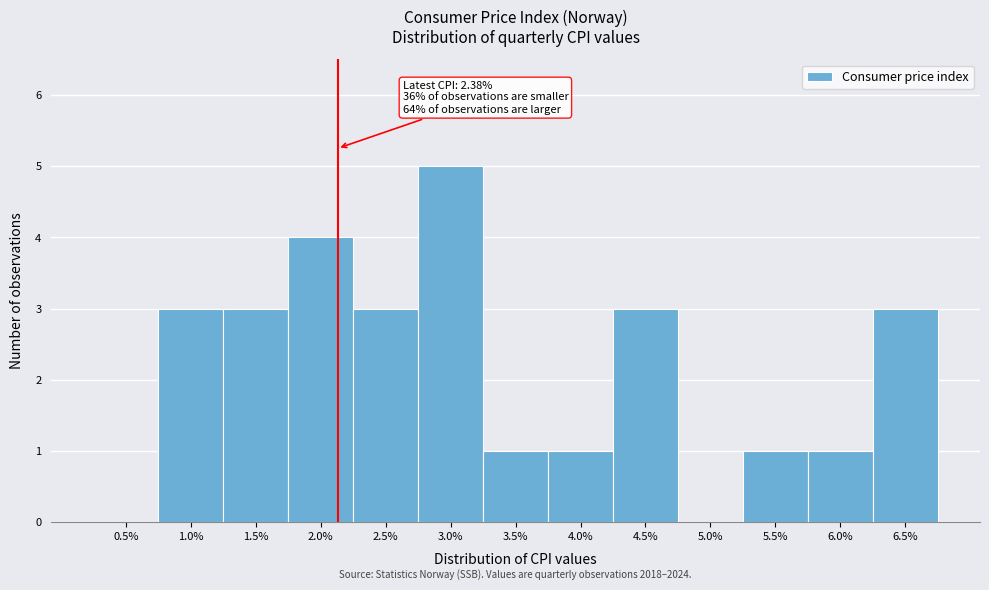

Reading left to right, list all the values displayed in this chart.

0.5%=0	1.0%=3	1.5%=3	2.0%=4	2.5%=3	3.0%=5	3.5%=1	4.0%=1	4.5%=3	5.0%=0	5.5%=1	6.0%=1	6.5%=3